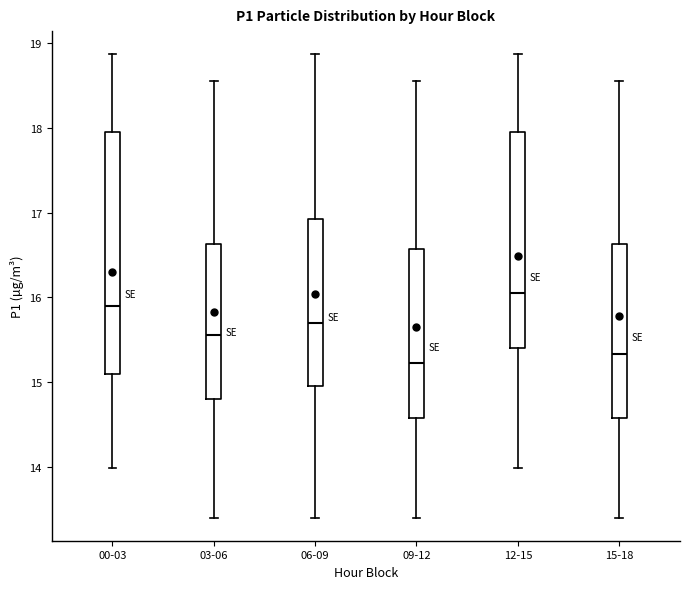

Which box is the tallest, from its lower edge to its upper edge?

00-03